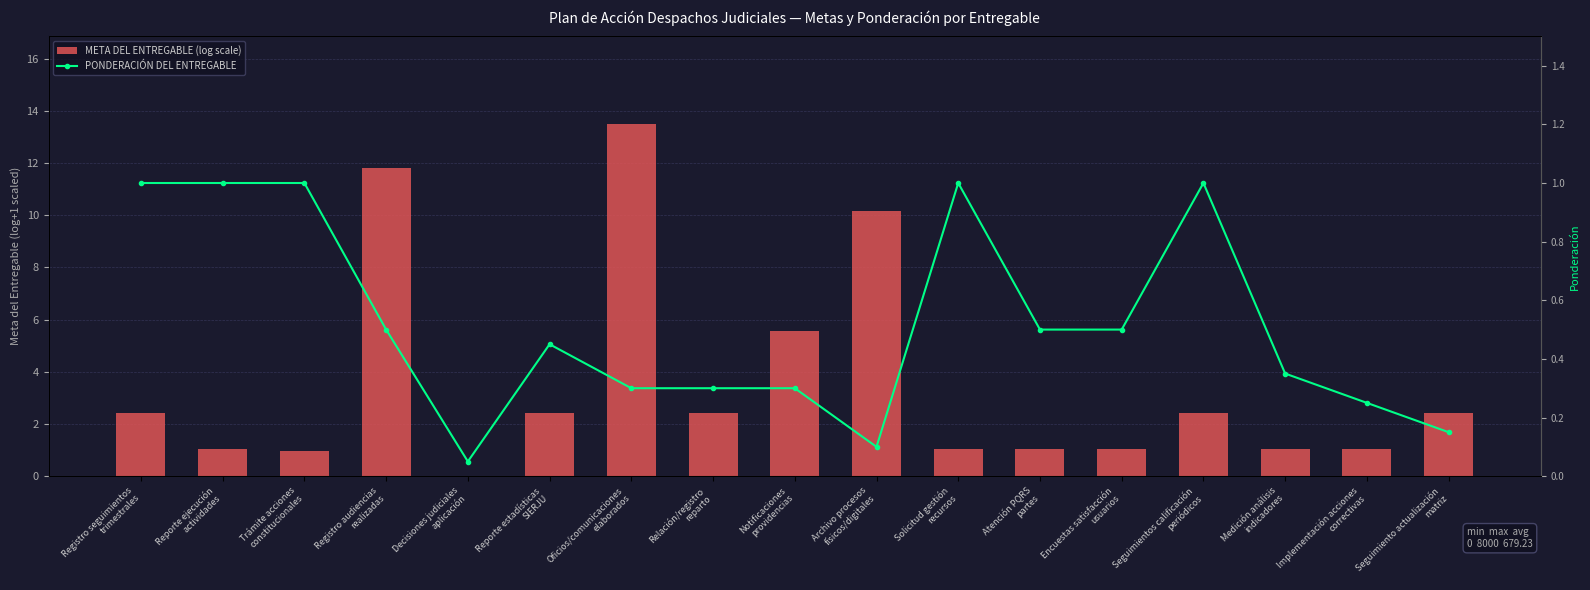

What is the spread (max minus min) of values at Decisiones judiciales
aplicación?

0.1